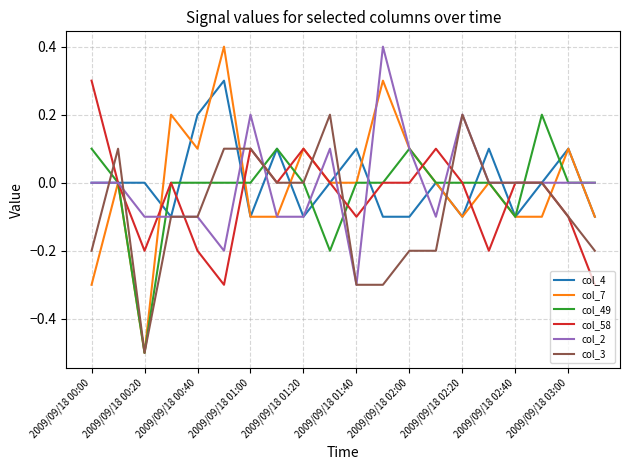

What is the maximum value shown in the chart?

0.4